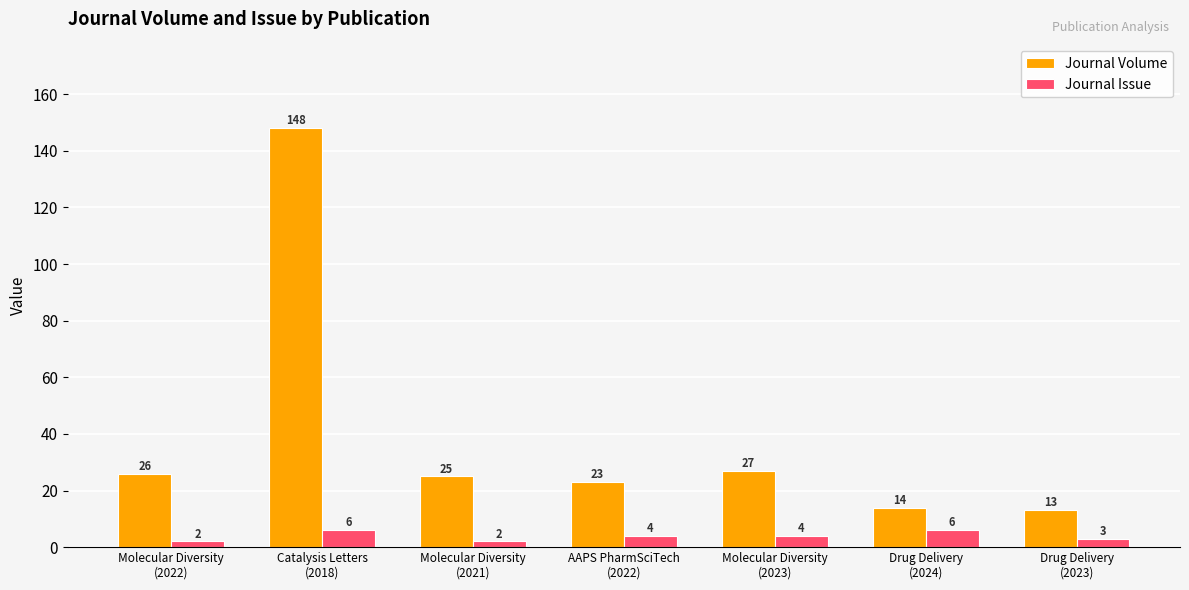

Rank the series by their maximum value, from lowest to highest.

Journal Issue, Journal Volume